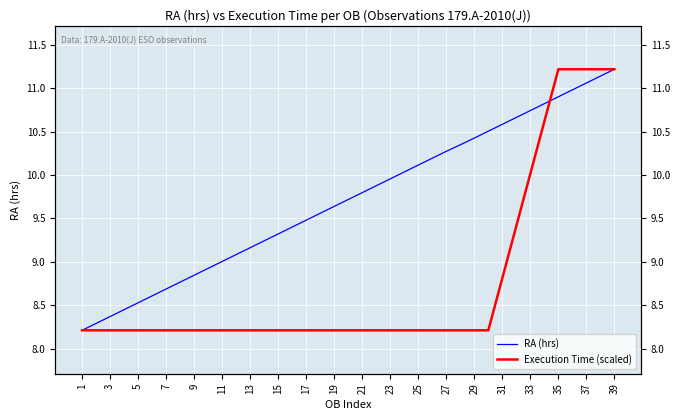

True or false: RA (hrs) has a value of 5.9 at 37.

False